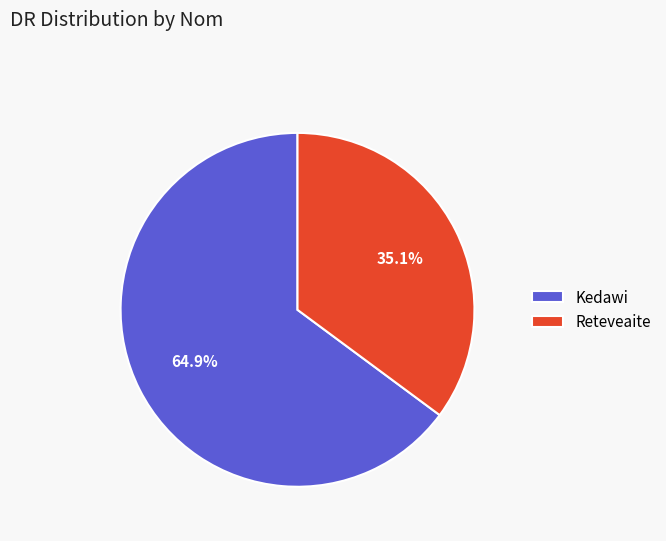

To the nearest percent, what percentage of the pie is Kedawi?

65%